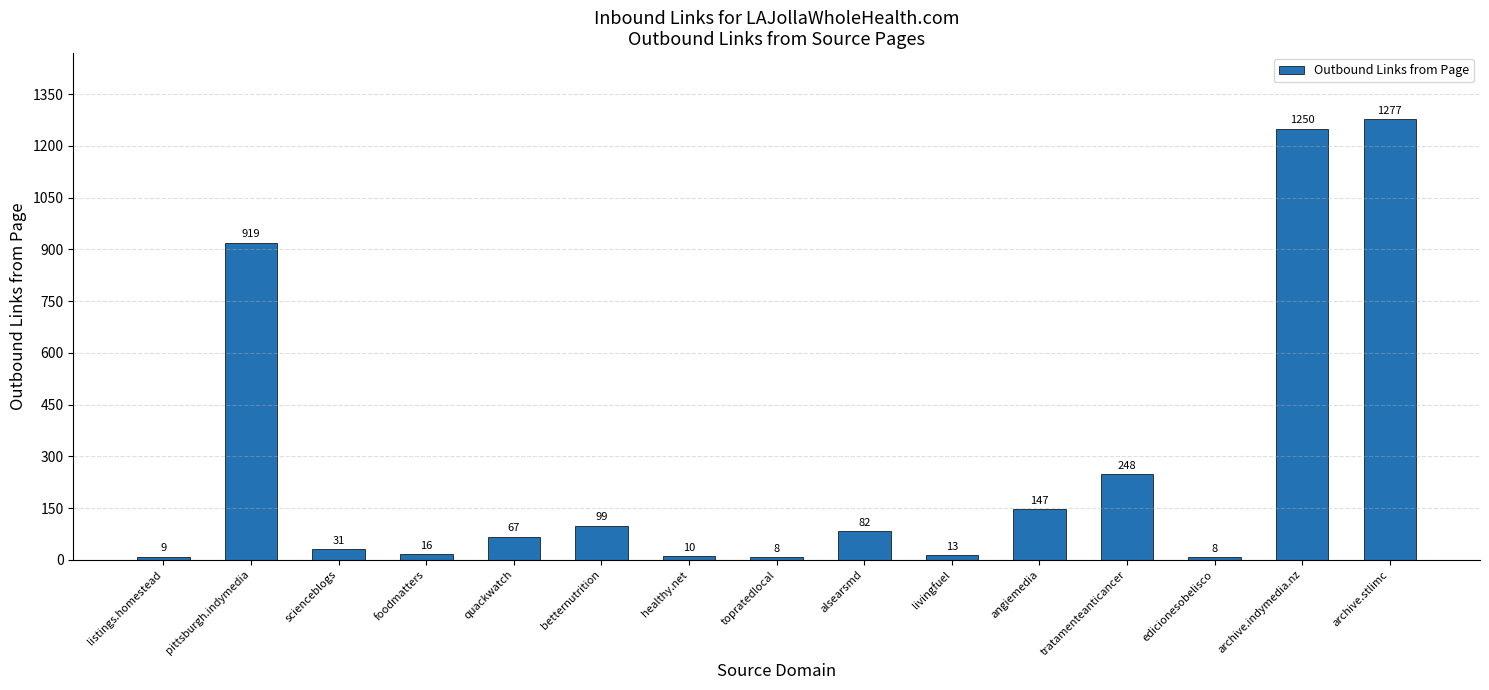

Between healthy.net and quackwatch, which is larger?

quackwatch